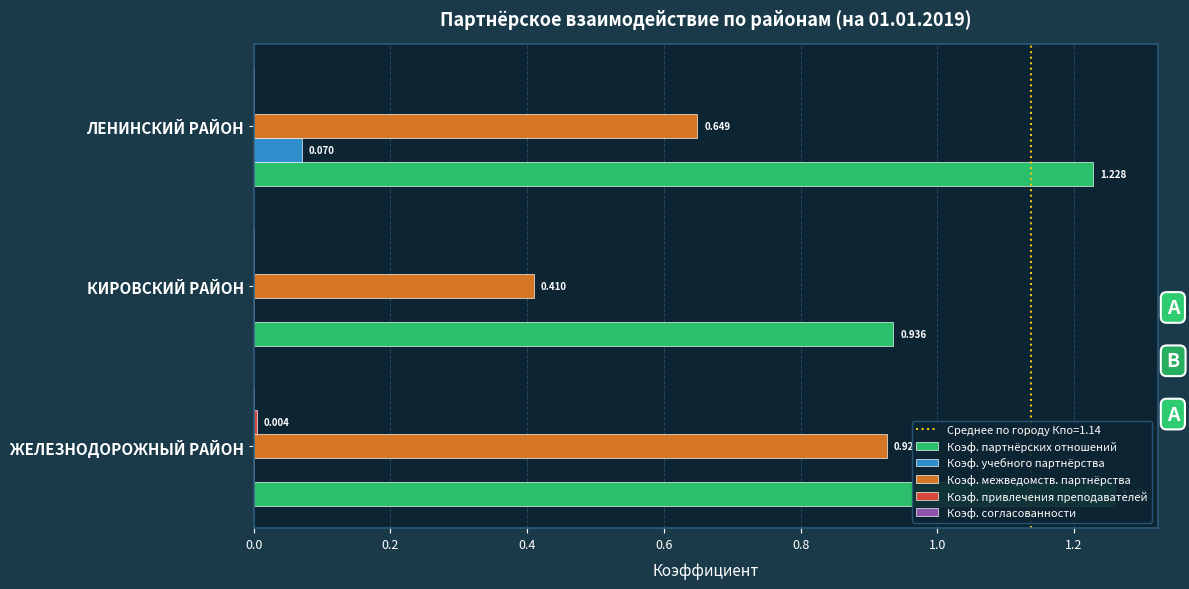

The value of Коэф. согласованности at 0.4 is 0.0. True or false?

False